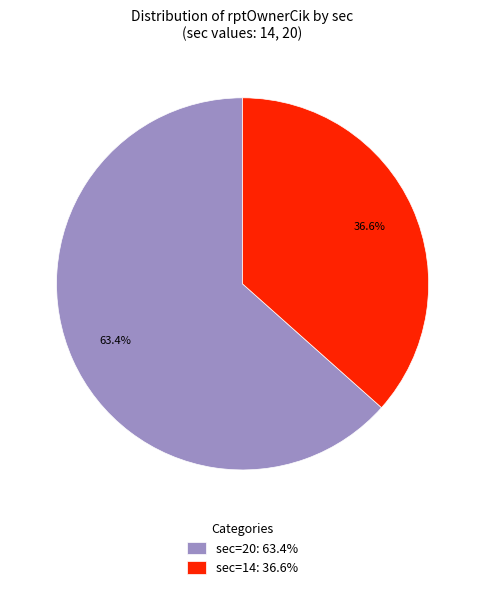

What is the majority slice?

sec=20: 63.4%